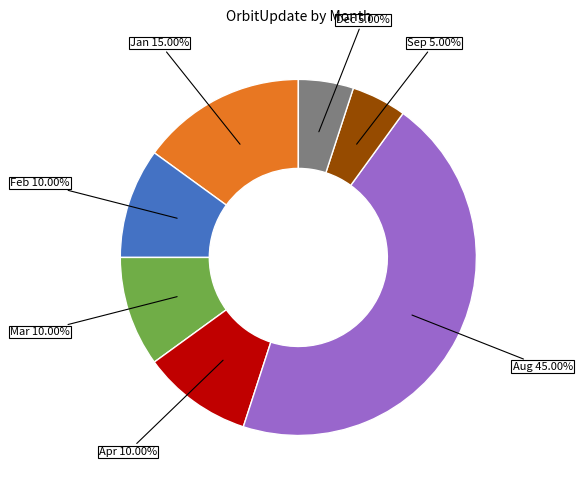

Does any single category account for the majority?

No